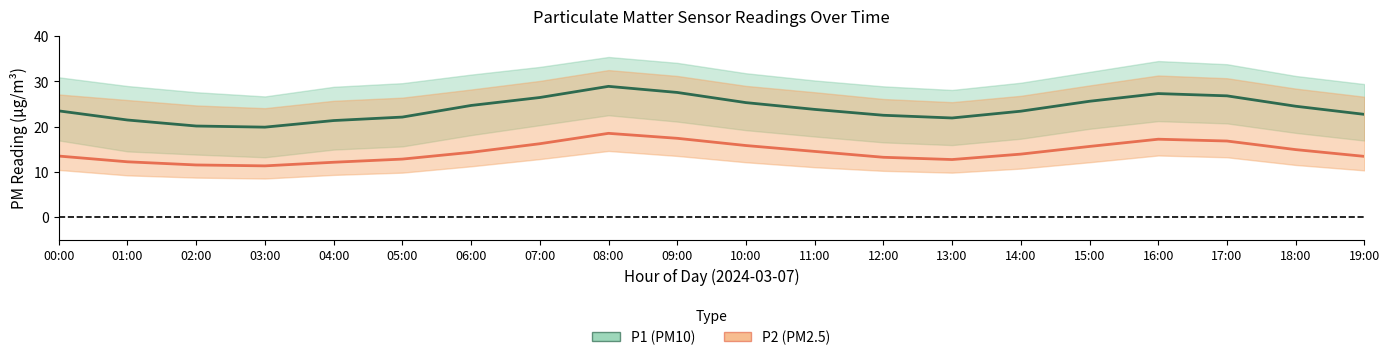

How many interior local valleys does the P1 (PM10) series have?

2